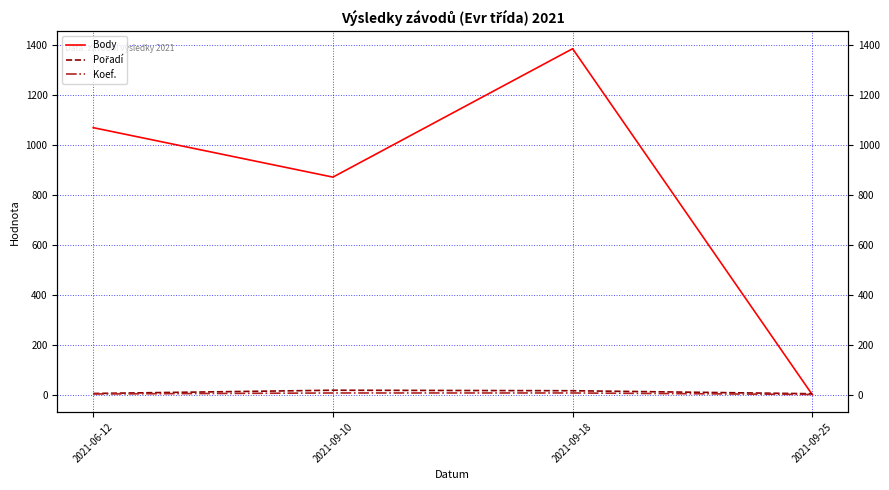

What is the maximum value shown in the chart?

1385